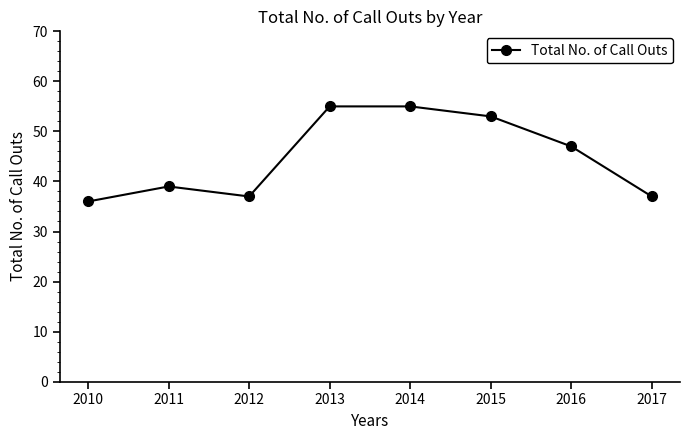

What is the minimum value shown in the chart?

36